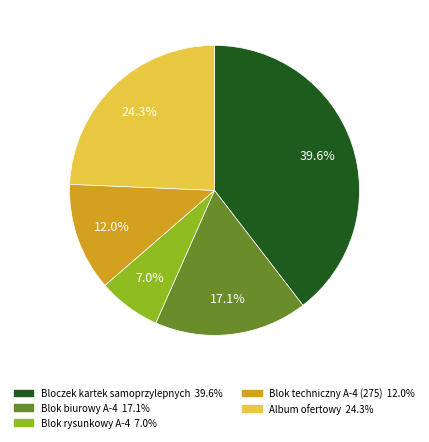

Does any single category account for the majority?

No